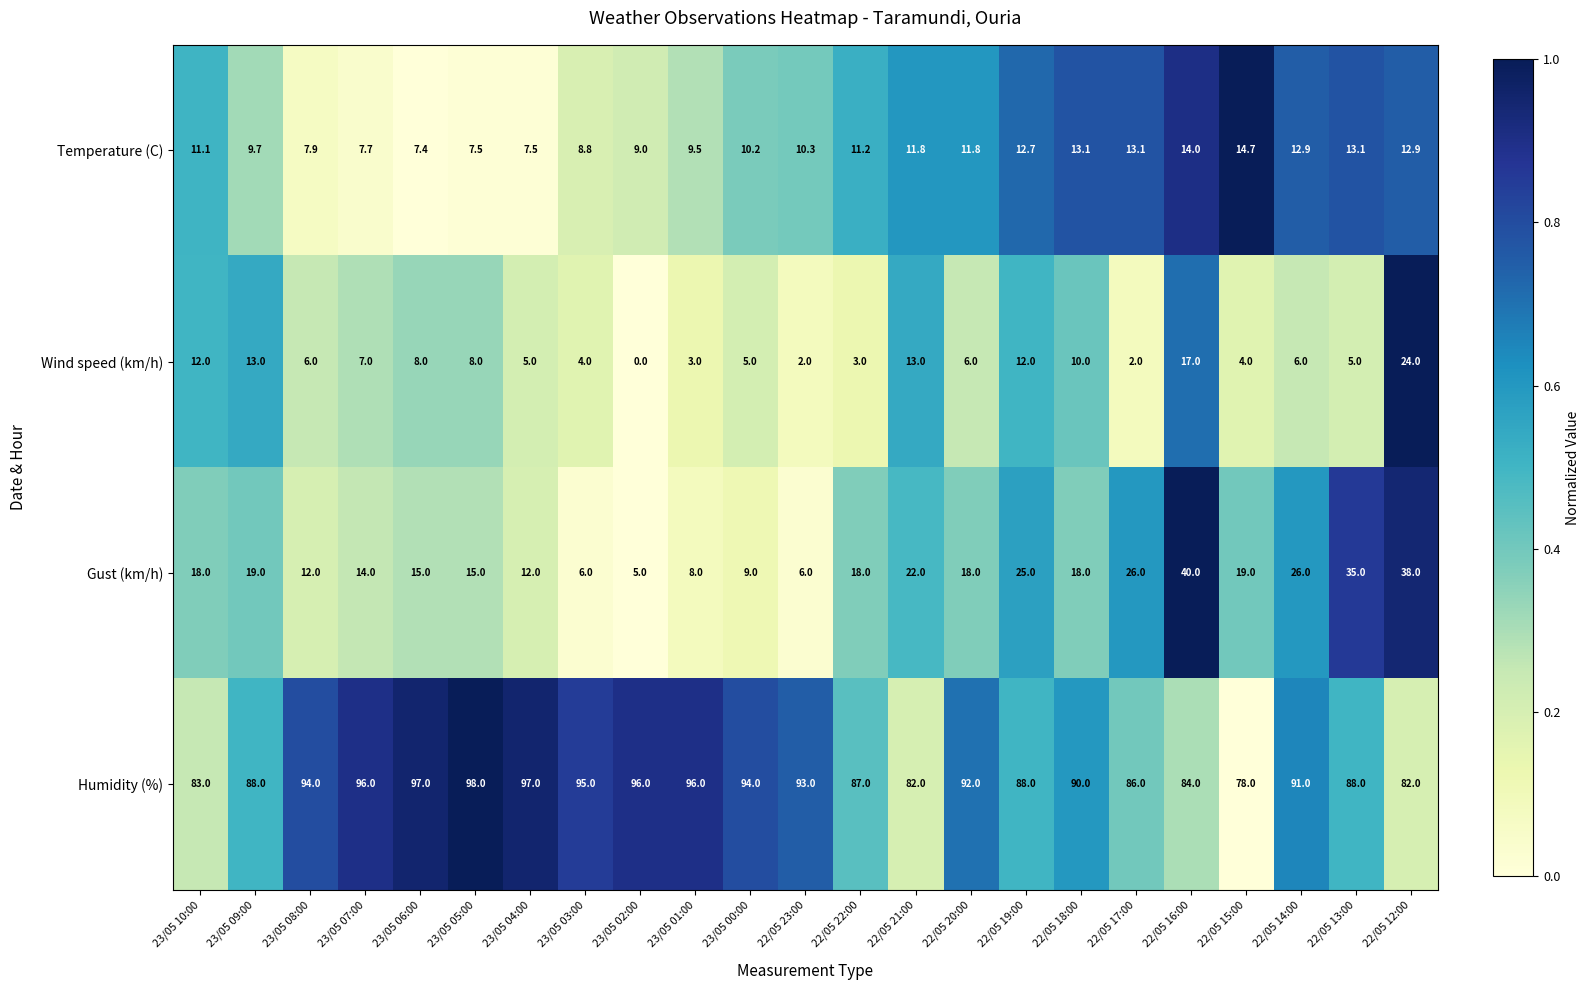

Rank the series by their maximum value, from highest to lowest.

Humidity (%), Gust (km/h), Wind speed (km/h), Temperature (C)